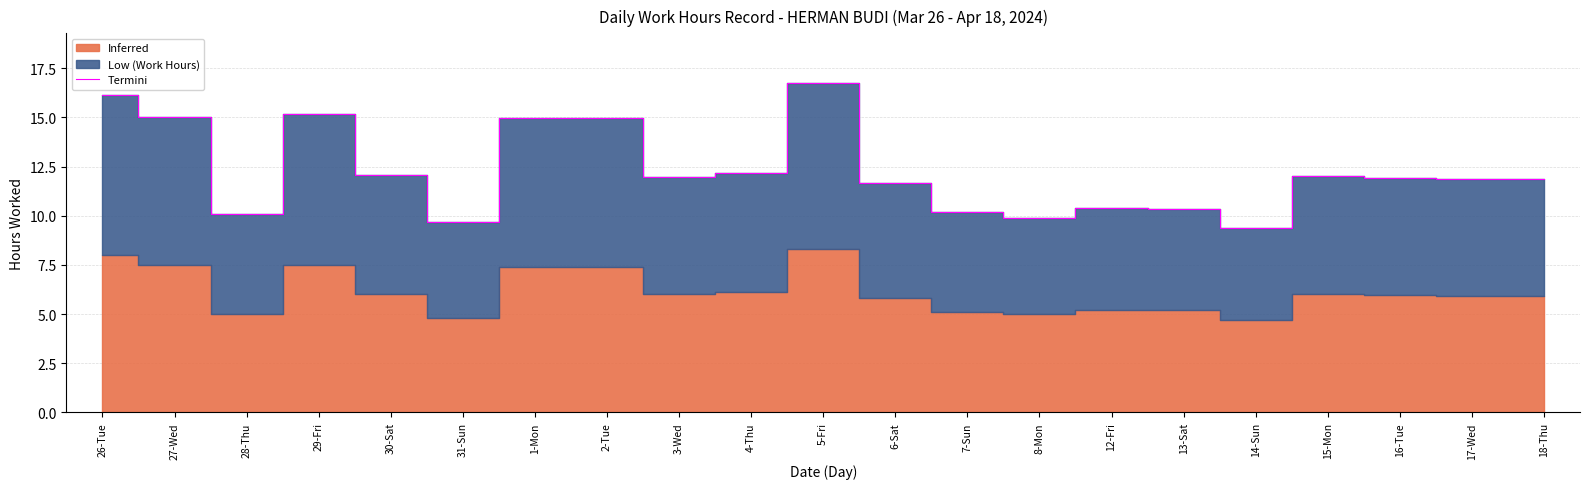

True or false: the data has more than 0 interior local peaks.

True